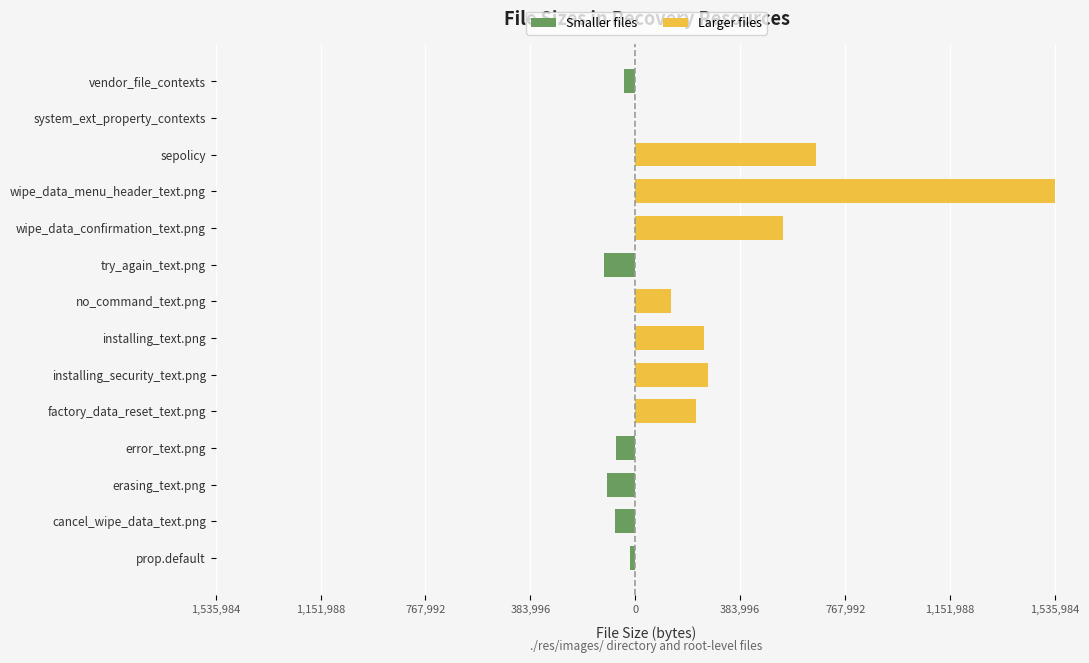

What is the average value of the Smaller files series?

-30408